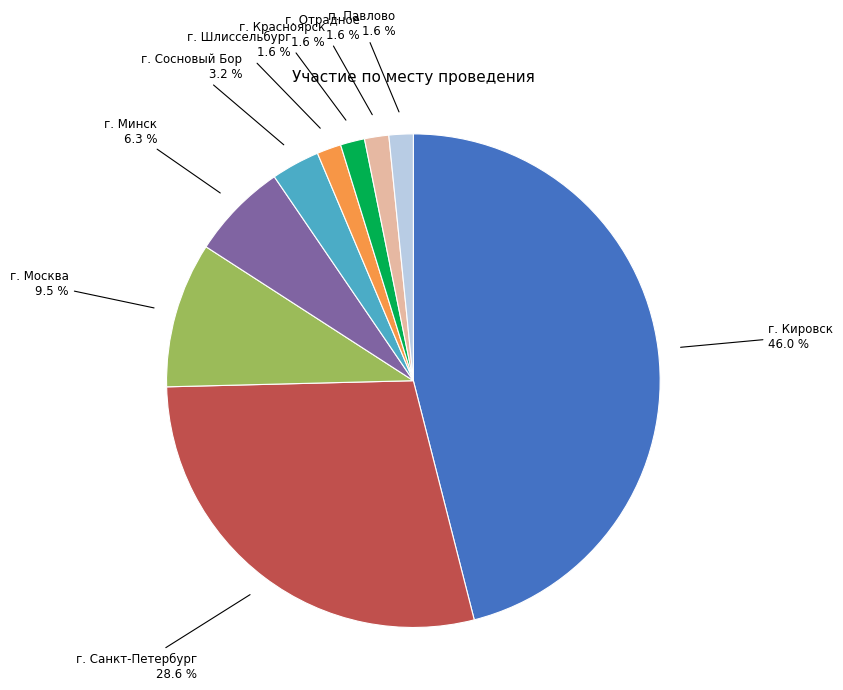

Approximately how many times larger is the value at г. Санкт-Петербург compared to г. Кировск?

0.6